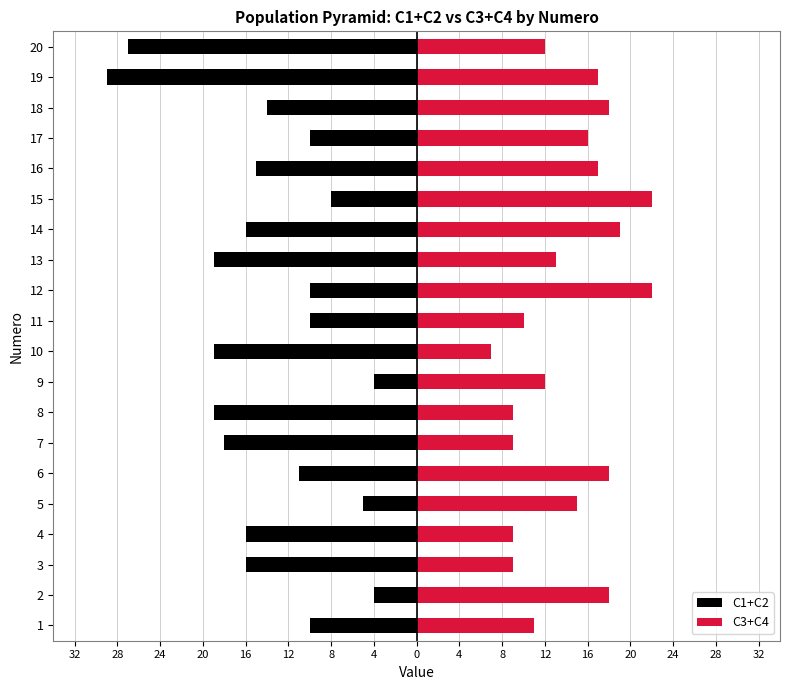

What are all the series names shown in the legend?

C1+C2, C3+C4